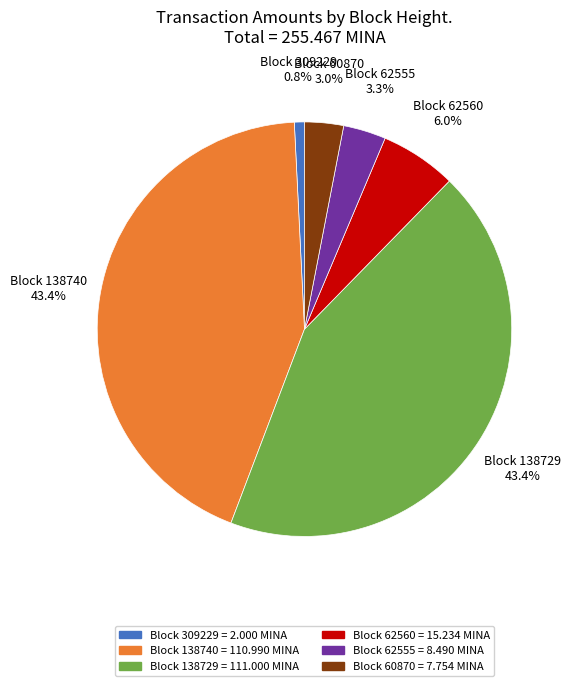

Which has a higher value, Block 62555 or Block 138729?

Block 138729